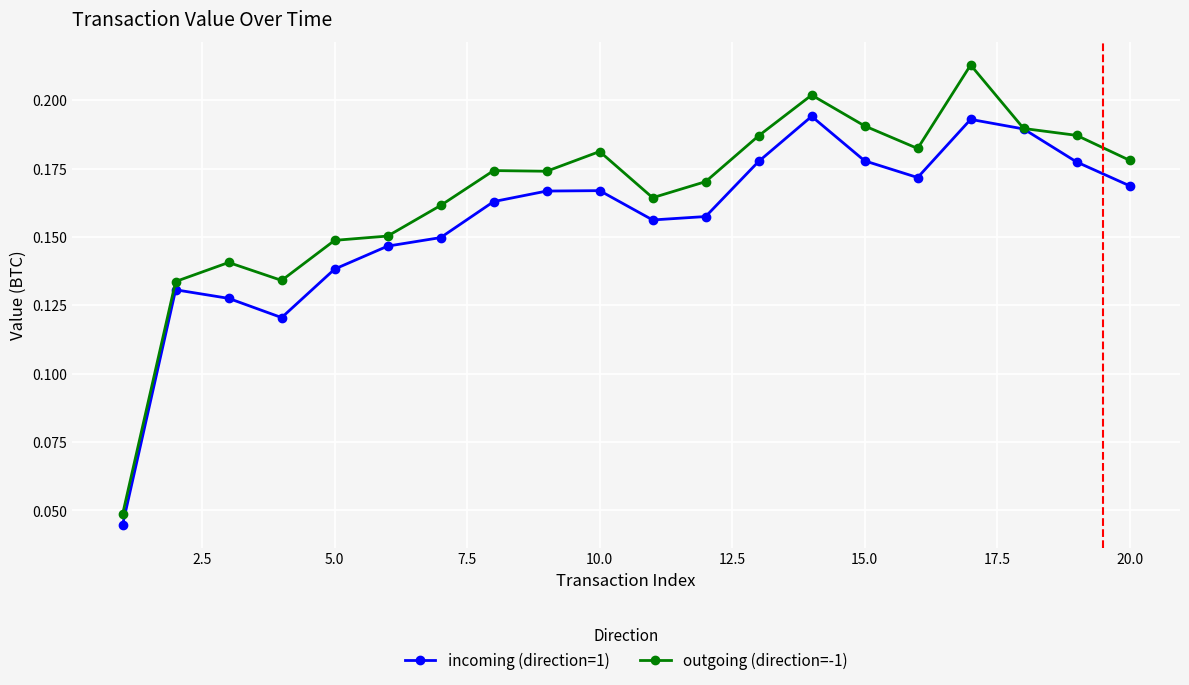

Which series has the largest range (max minus min)?

outgoing (direction=-1)